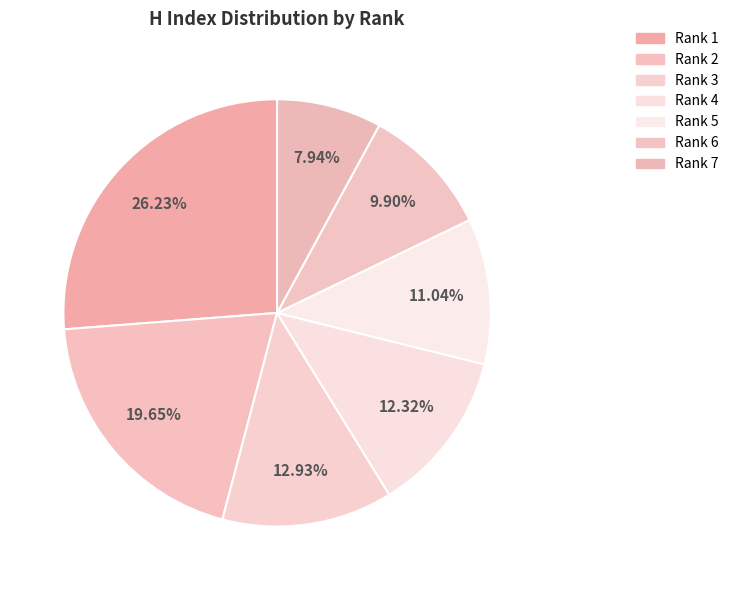

Approximately how many times larger is the value at Rank 5 compared to Rank 7?

1.4